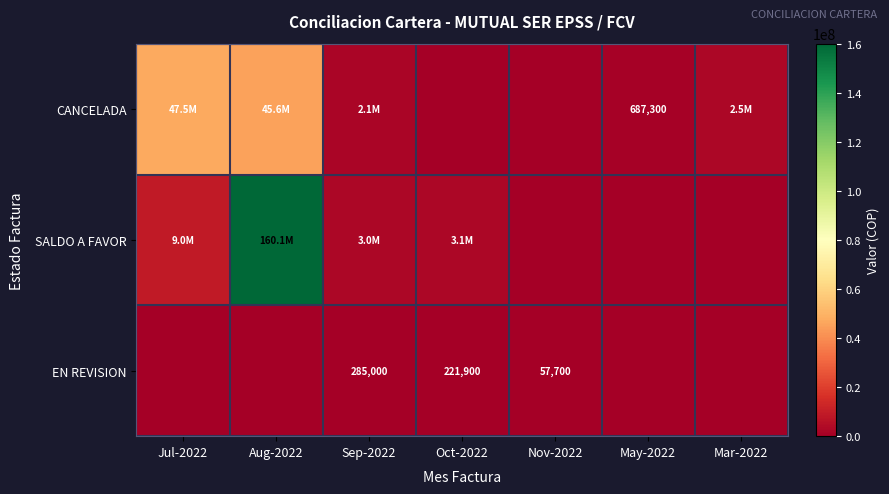

Is it true that EN REVISION equals 285000 at Sep-2022?

True